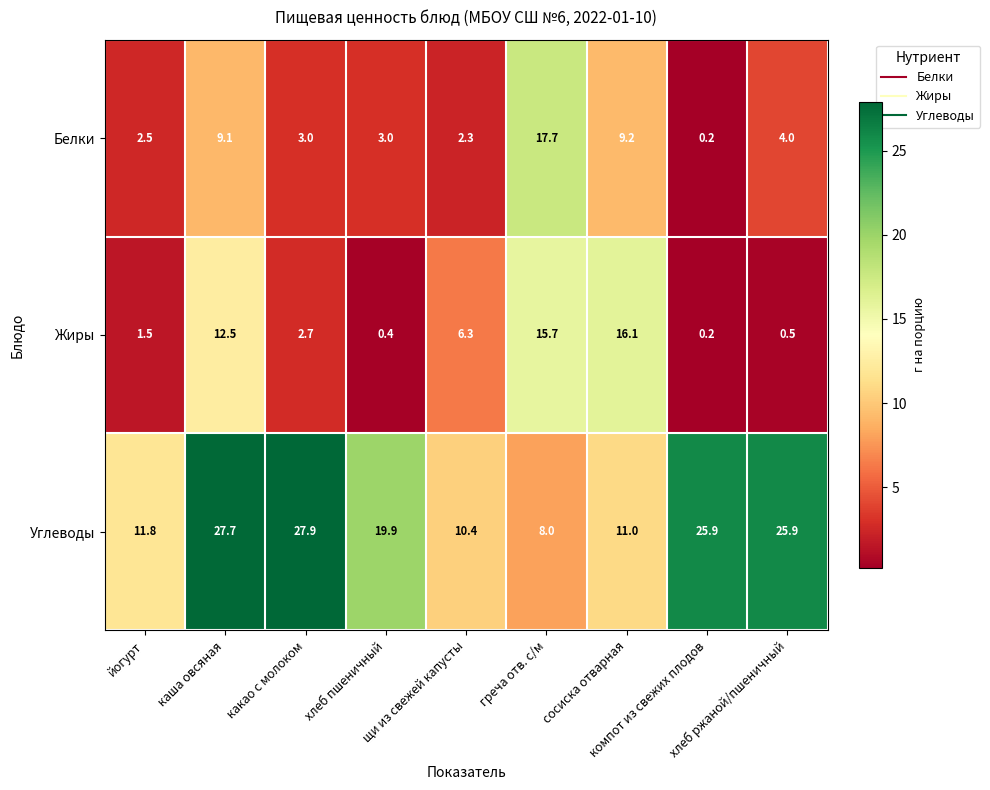

What is the difference between the second highest and minimum values in the Белки series?

9.0